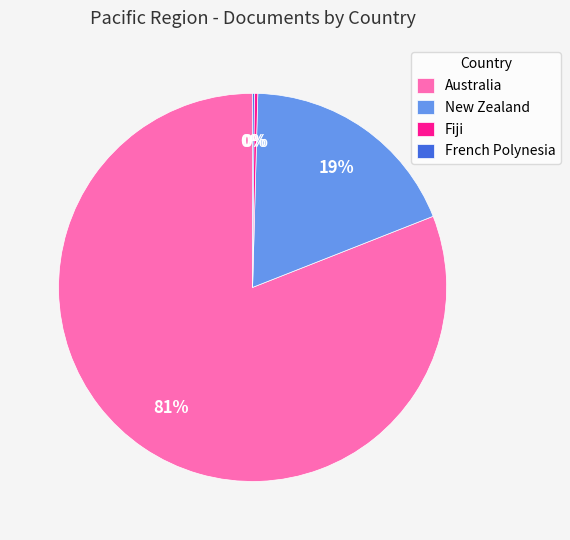

Is Fiji the majority of the pie?

No